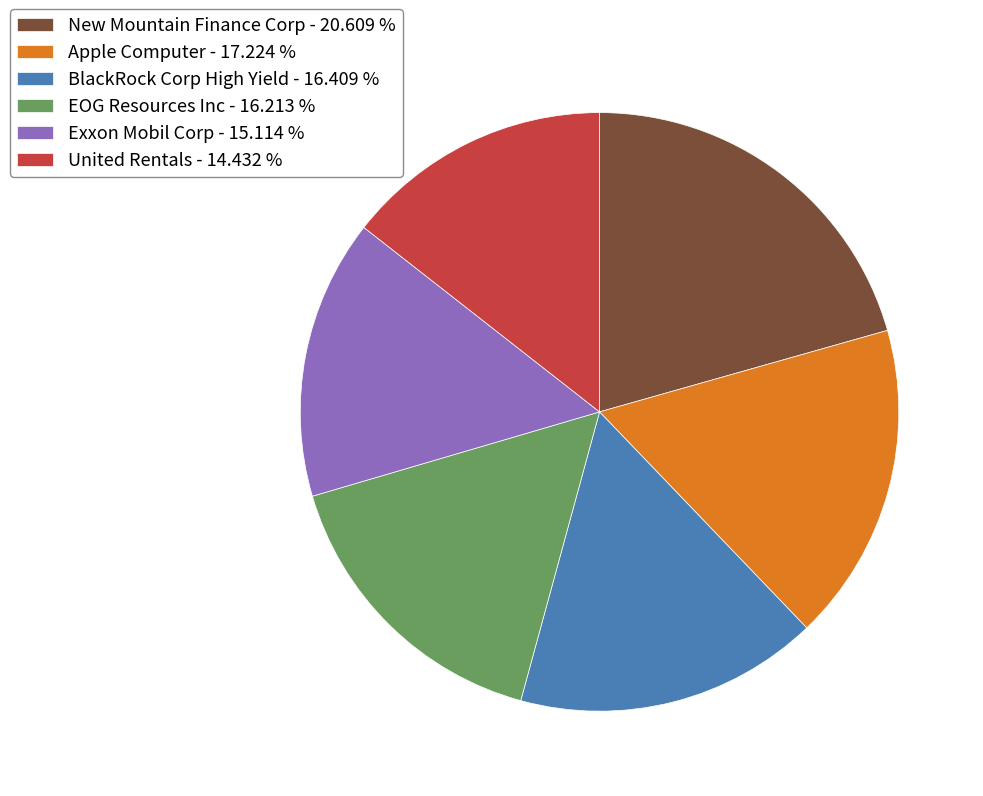

True or false: EOG Resources Inc accounts for 16% of the total.

True